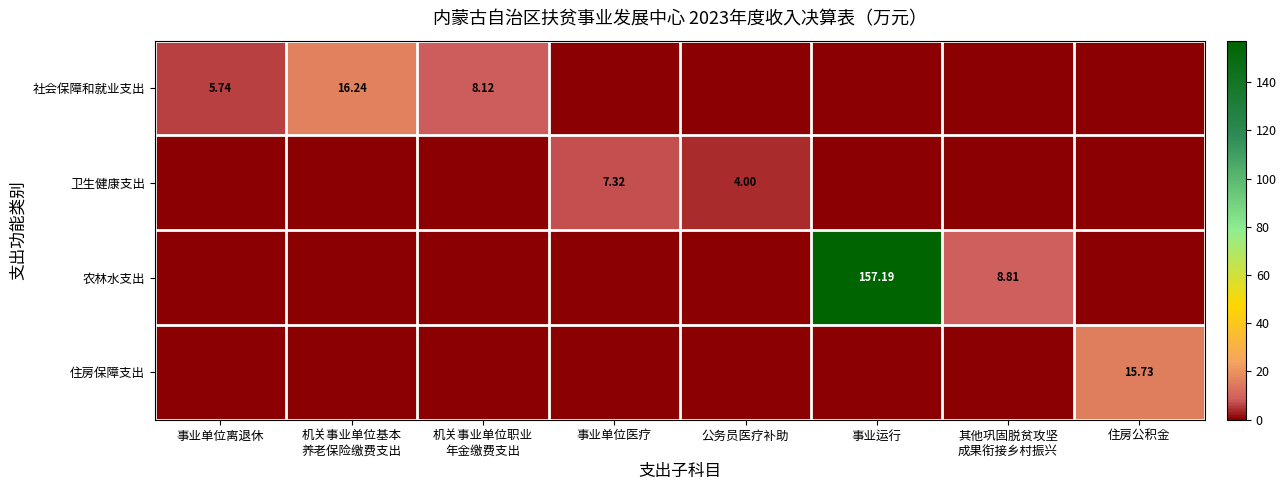

How many values in the 住房保障支出 series exceed 0?

1